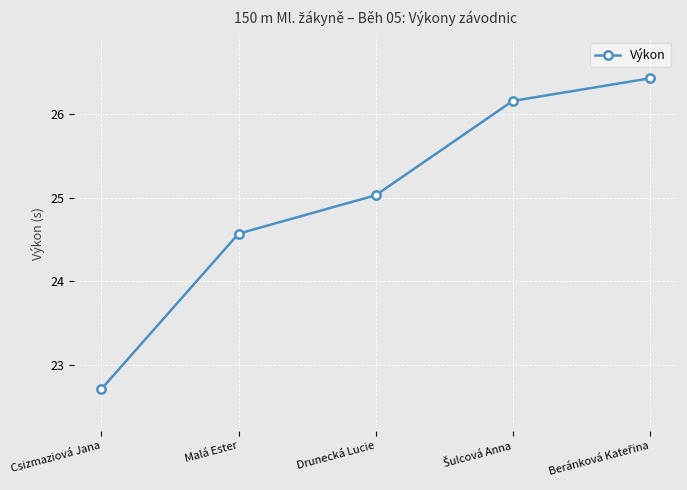

What is the greatest value displayed?

26.4